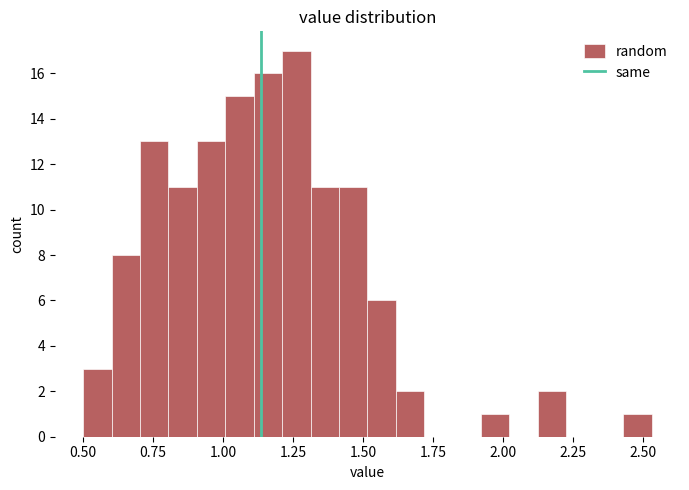

Read against the x-axis, roughly where is the centre of the tallest bar?

1.25